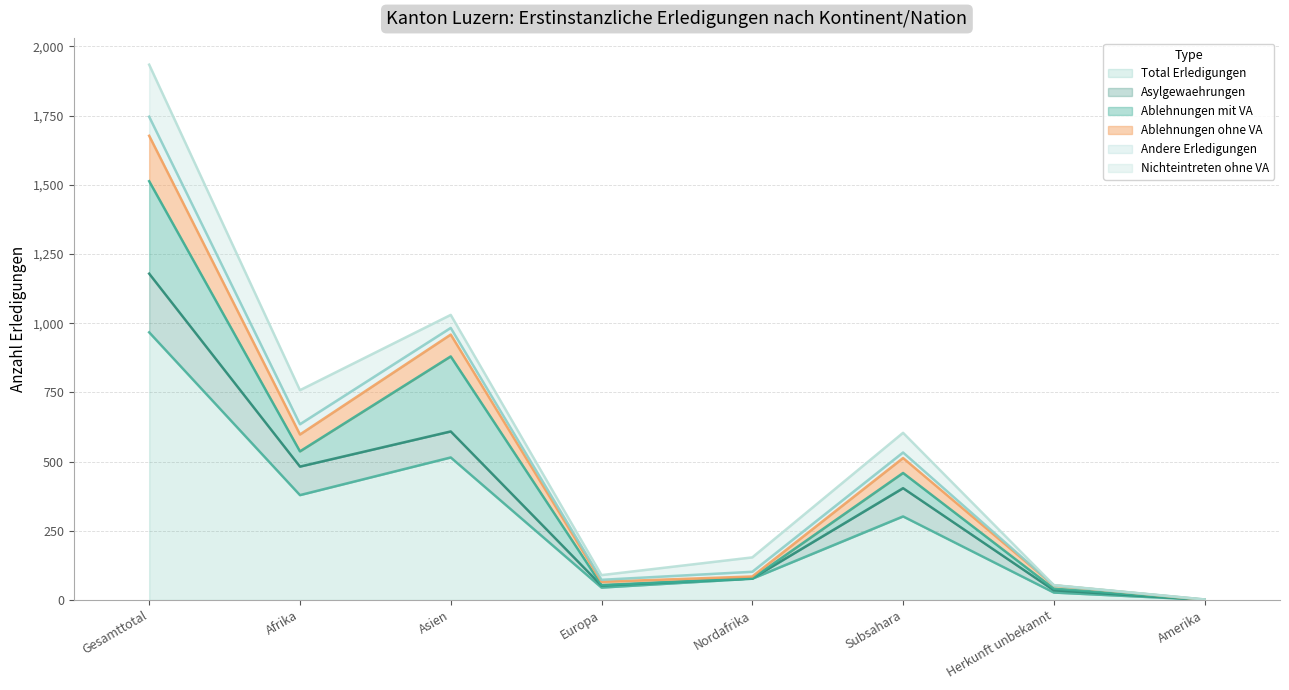

What is the highest value of the Total Erledigungen series?

967